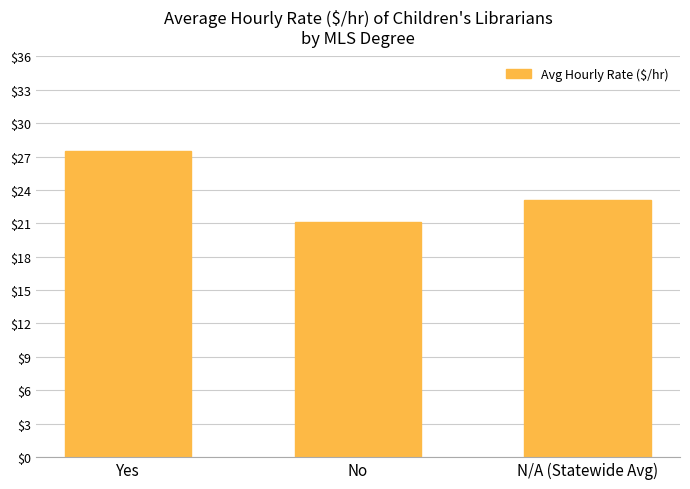

Which has a higher value, No or Yes?

Yes